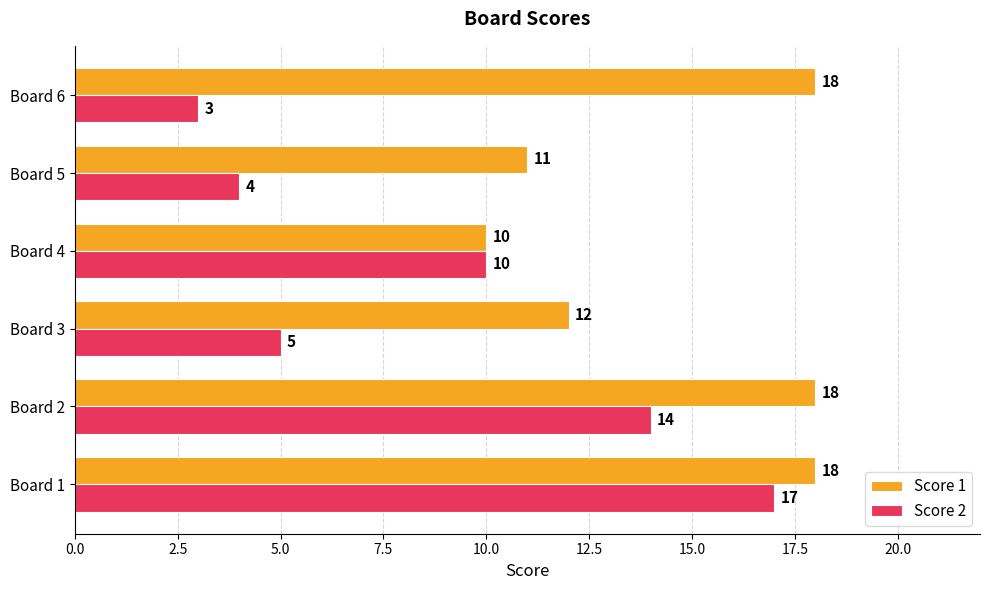

True or false: Score 1 has a value of 12 at Board 3.

True